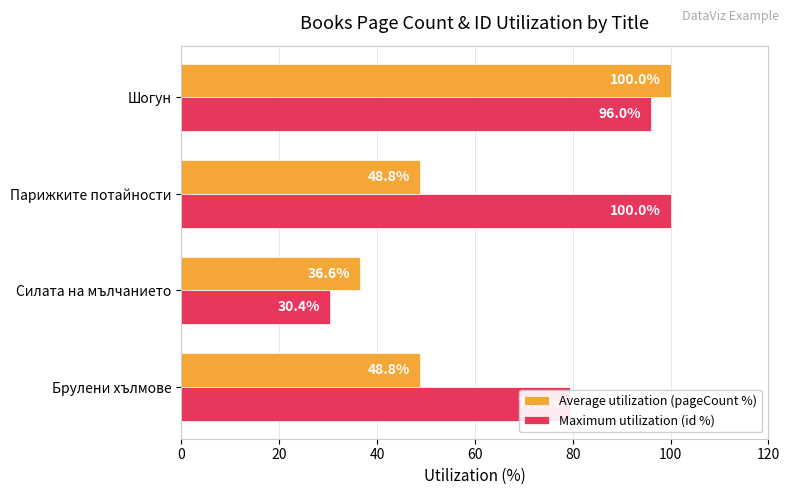

The value of Maximum utilization (id %) at Парижките потайности is 21.2. True or false?

False